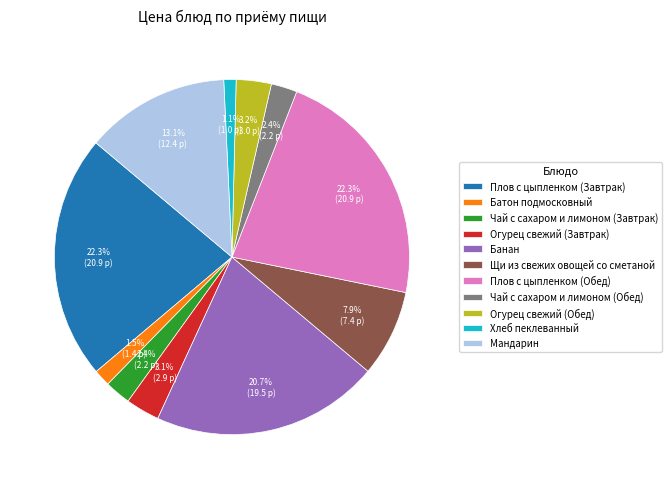

What is the total percentage of Огурец свежий (Завтрак) and Чай с сахаром и лимоном (Обед)?

5.5%